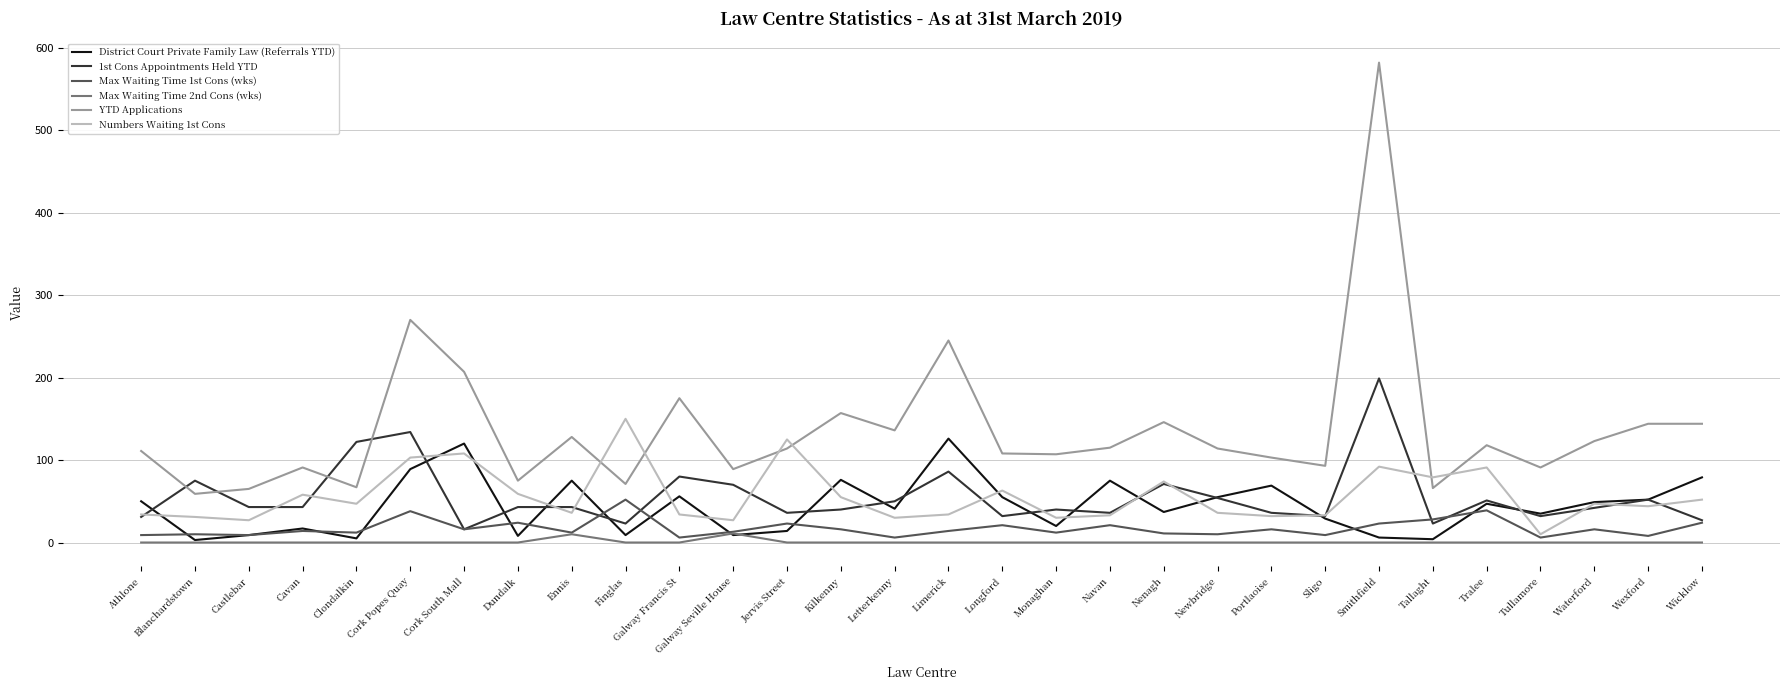

What position from the left is Waterford?

28